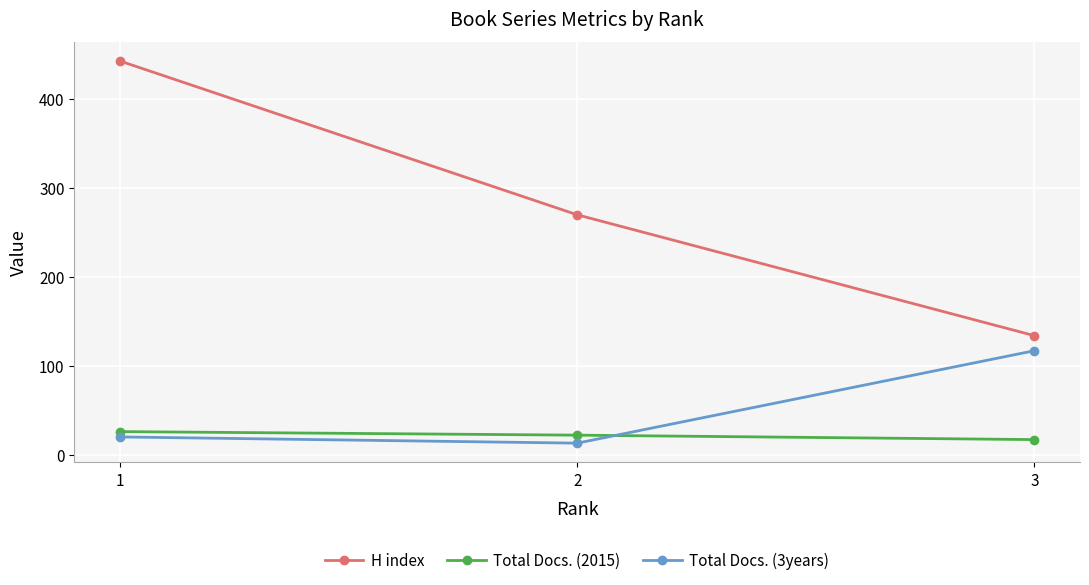

How many lines are shown in the chart?

3